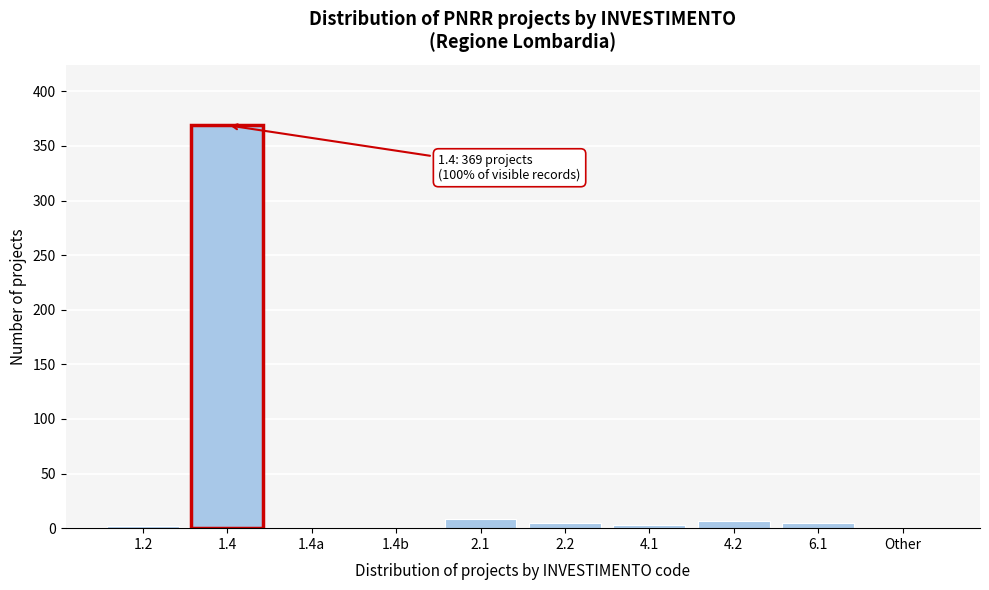

What is the greatest value displayed?

369